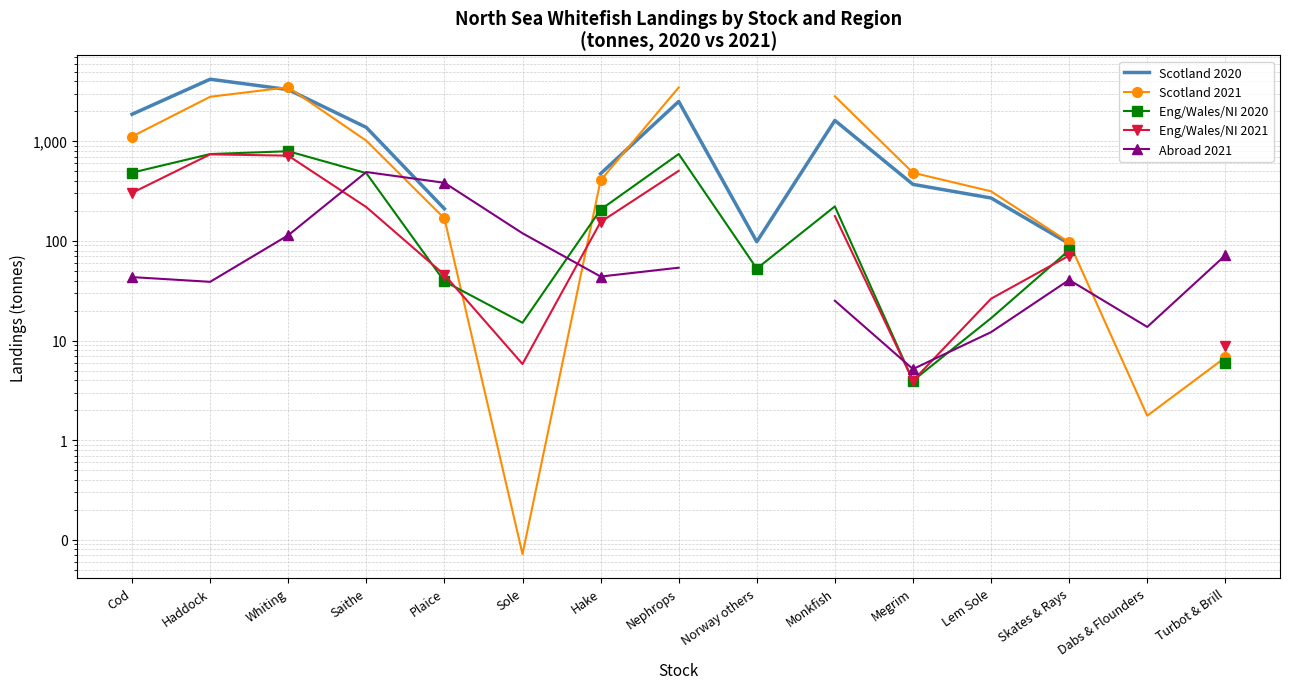

Which category has the lowest value across all series?

Sole